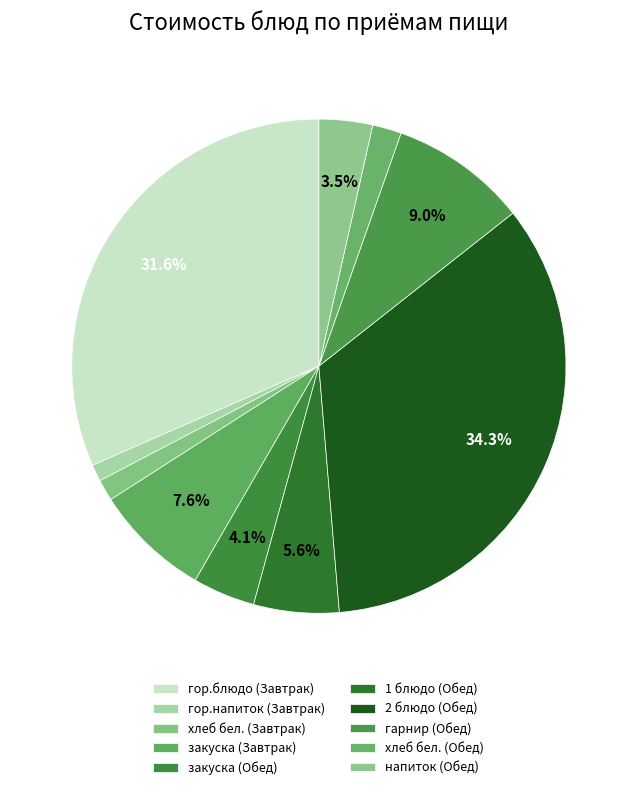

Count the number of slices in the pie.

10